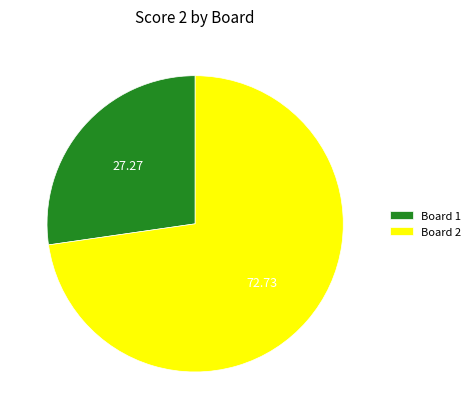

Count the number of slices in the pie.

2